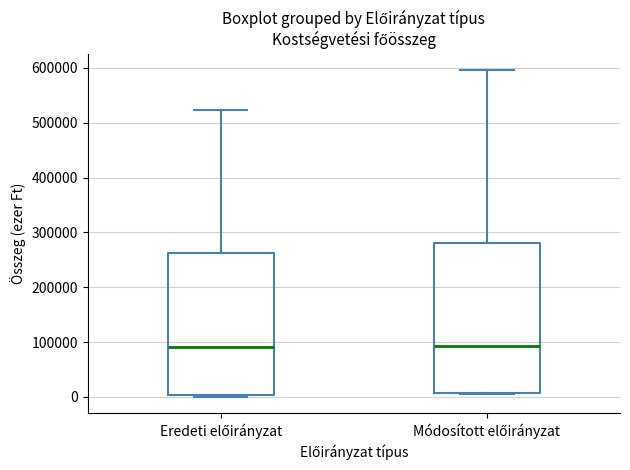

Reading left to right, transcribe this box plot: for each box, give where its median line is, the range the box spans, and where its two whiskers end, as read against the y-axis. The values are not printed on the chart, so give them approximately, as read against the axis.

Eredeti előirányzat: median 90000, box 0 to 260000, whiskers 0 (just below the box's lower edge) to 520000
Módosított előirányzat: median 90000, box 10000 to 280000, whiskers 0 to 600000